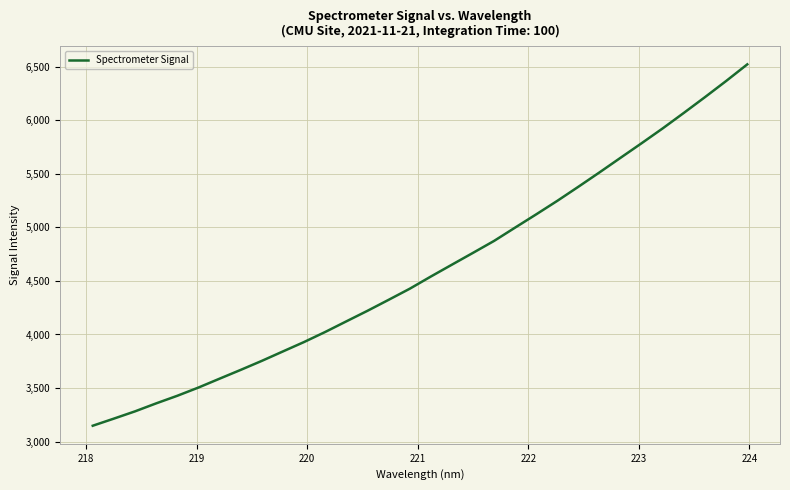

What is the difference between the maximum and minimum values?

3372.4